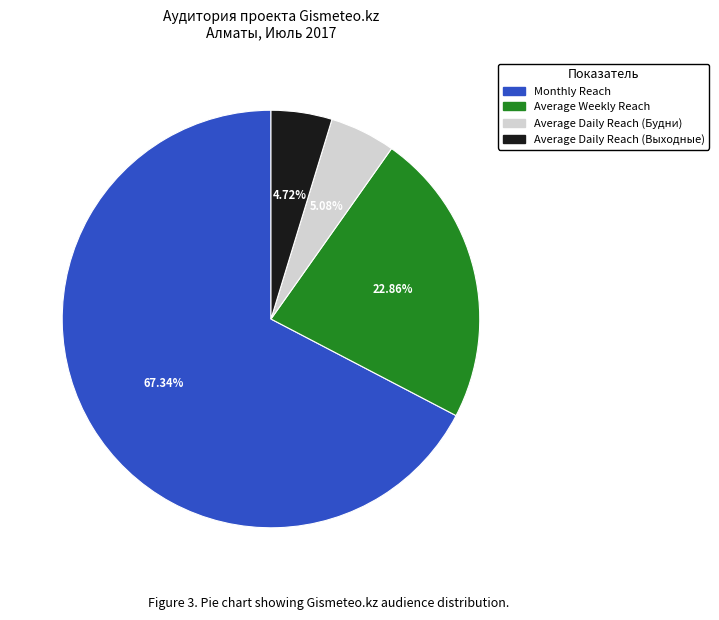

How many segments does this pie chart have?

4